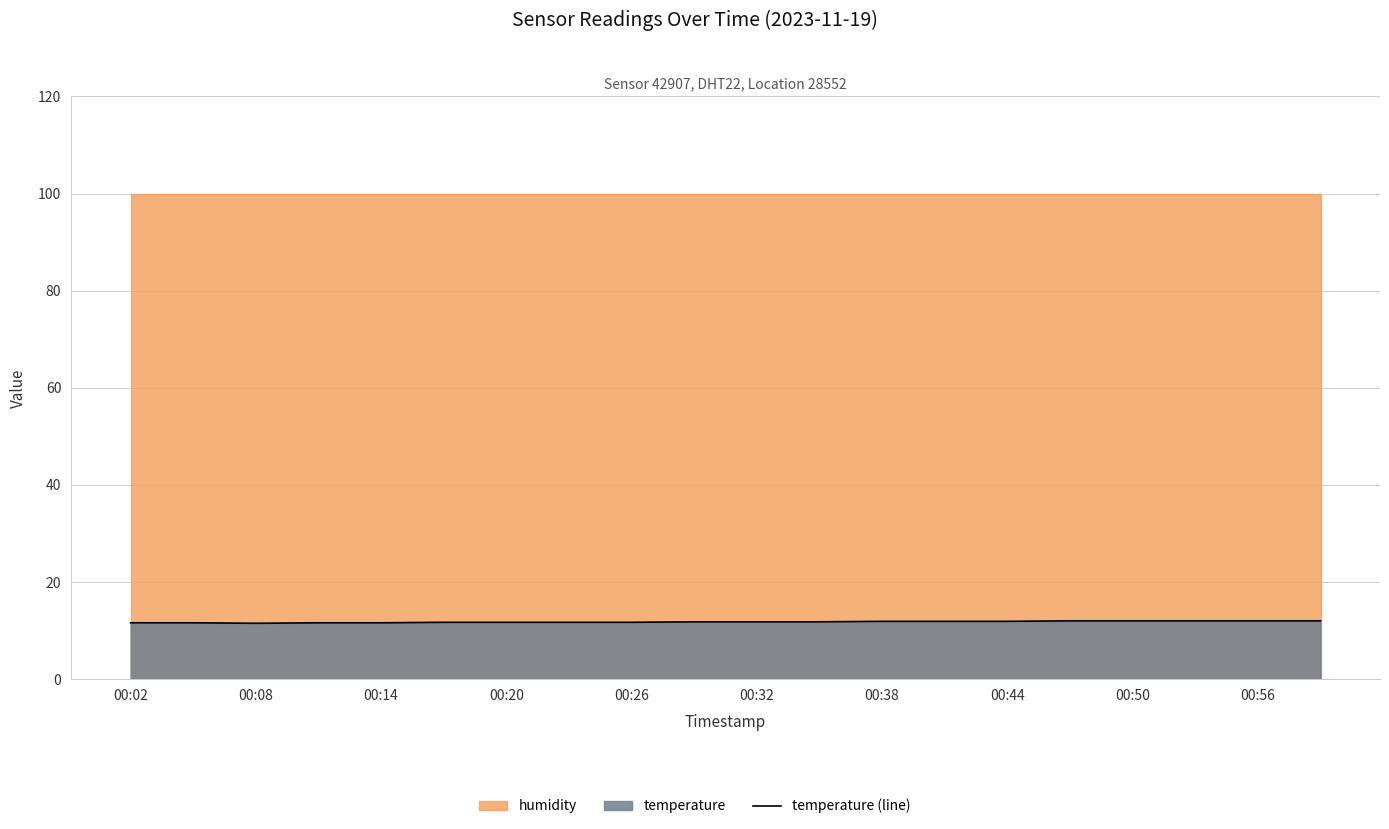

How many points are lower than both their immediate neighbors (excluding endpoints)?

1